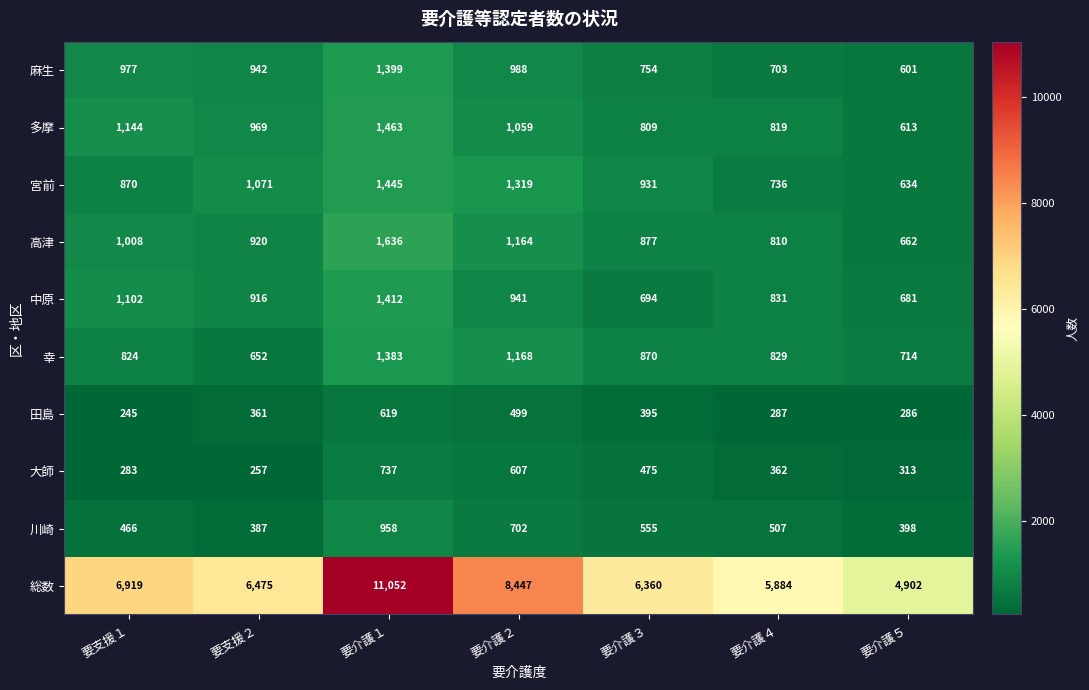

What is the sum of the 田島 values at 要介護２ and 要支援１?

744